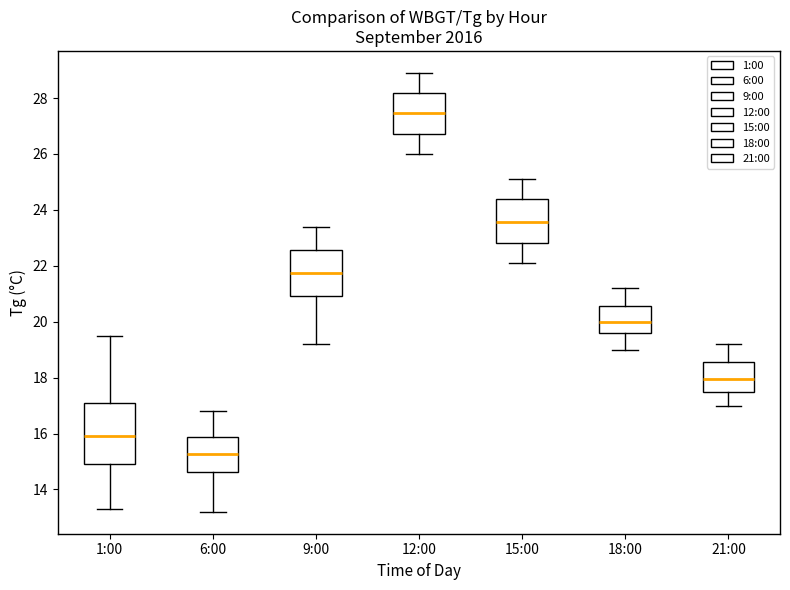

Which box is the tallest, from its lower edge to its upper edge?

1:00